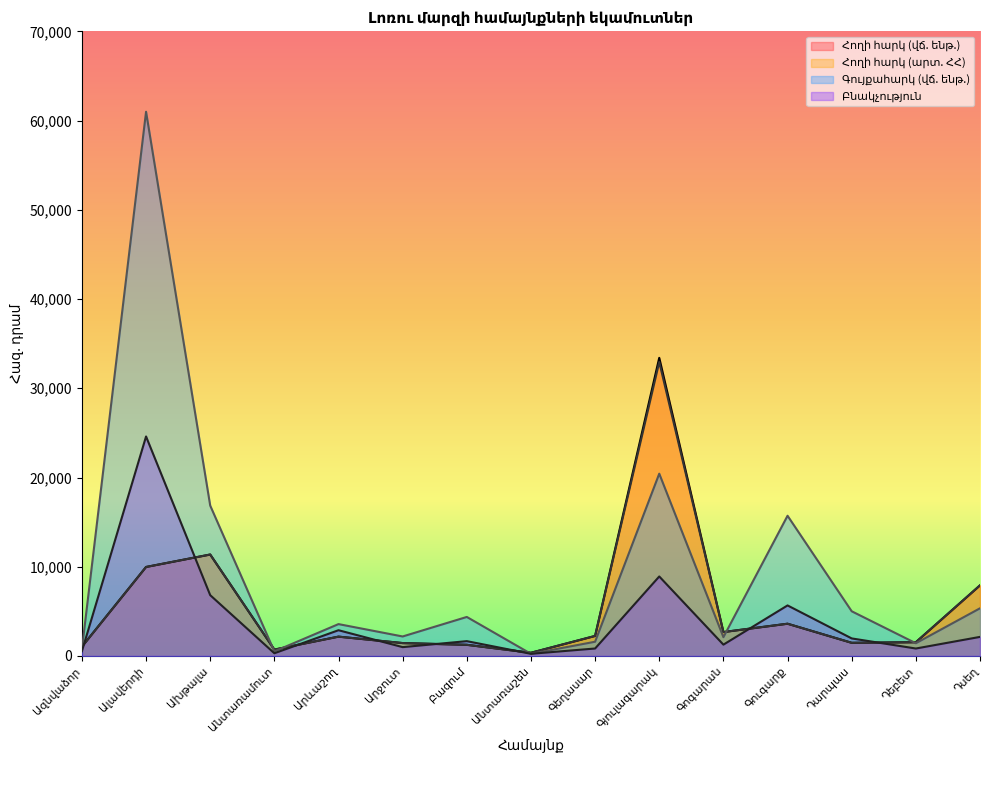

Does the chart display data point markers on the line(s)?

No